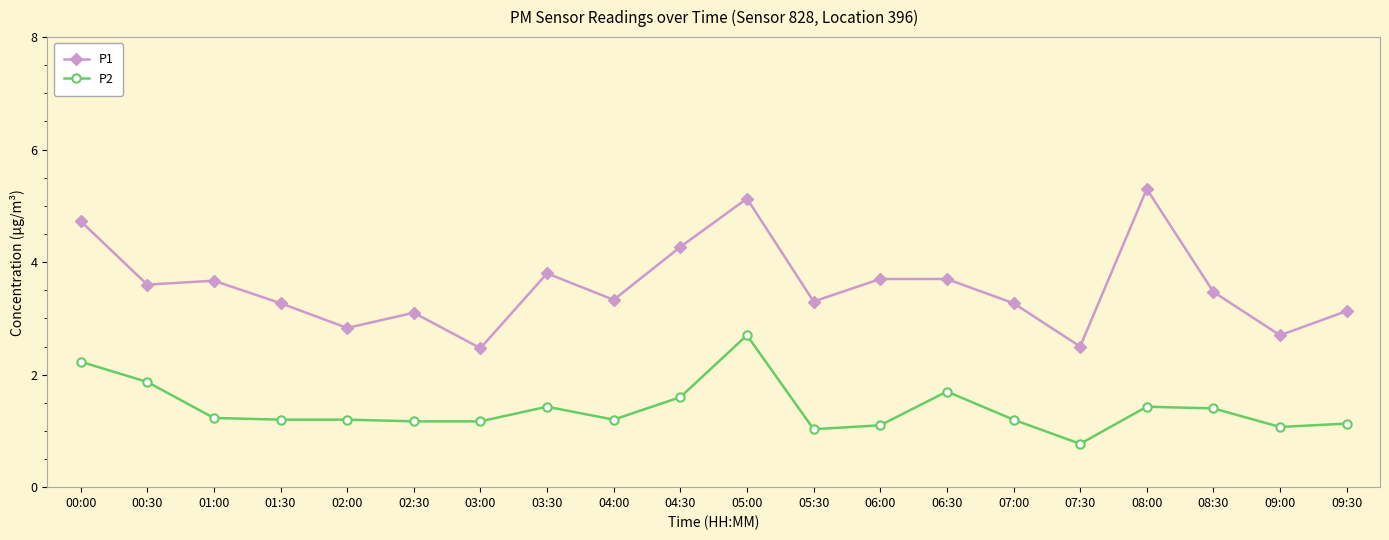

What is the difference between the second highest and minimum values in the P1 series?

2.7